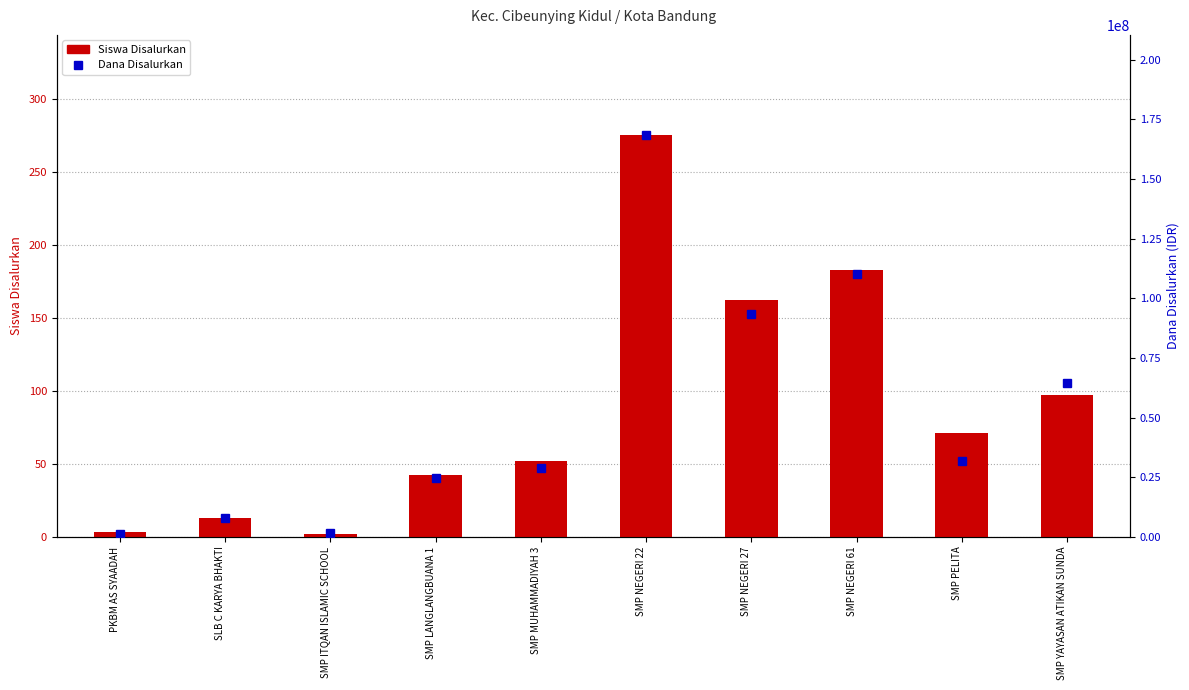

How many values in the Siswa Disalurkan series exceed 71?

4